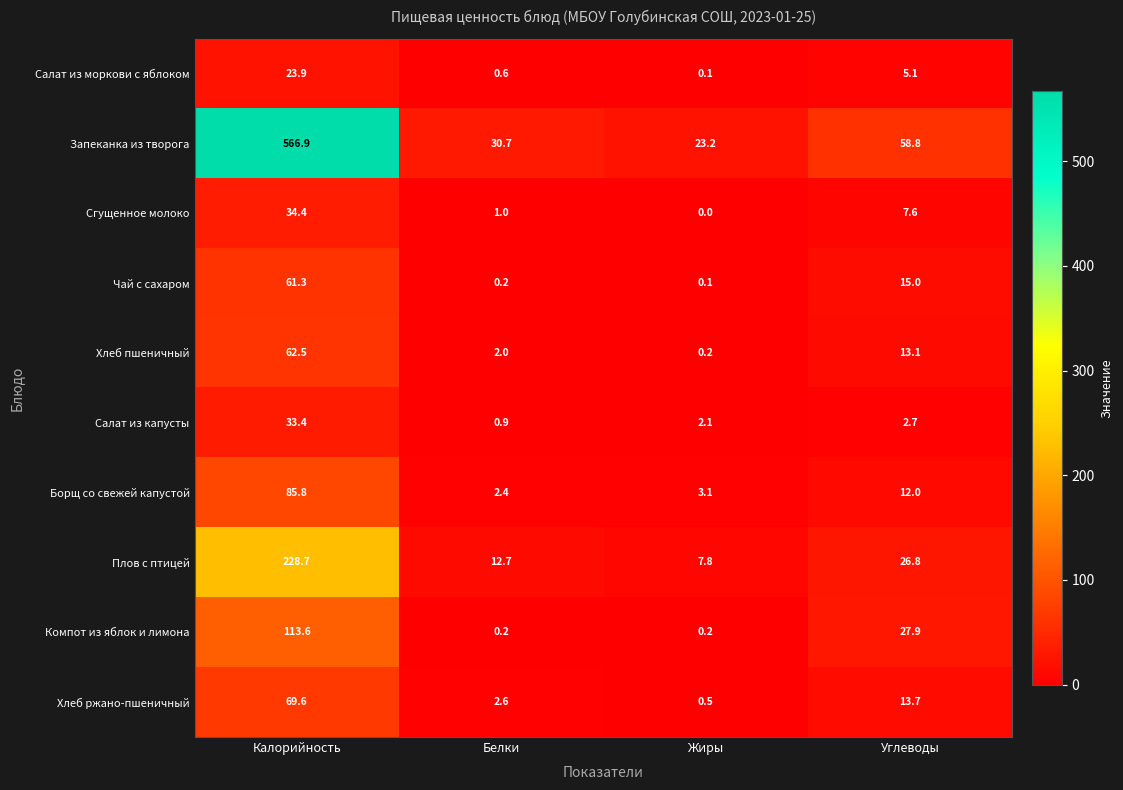

At which category is the sum across all series the highest?

Калорийность